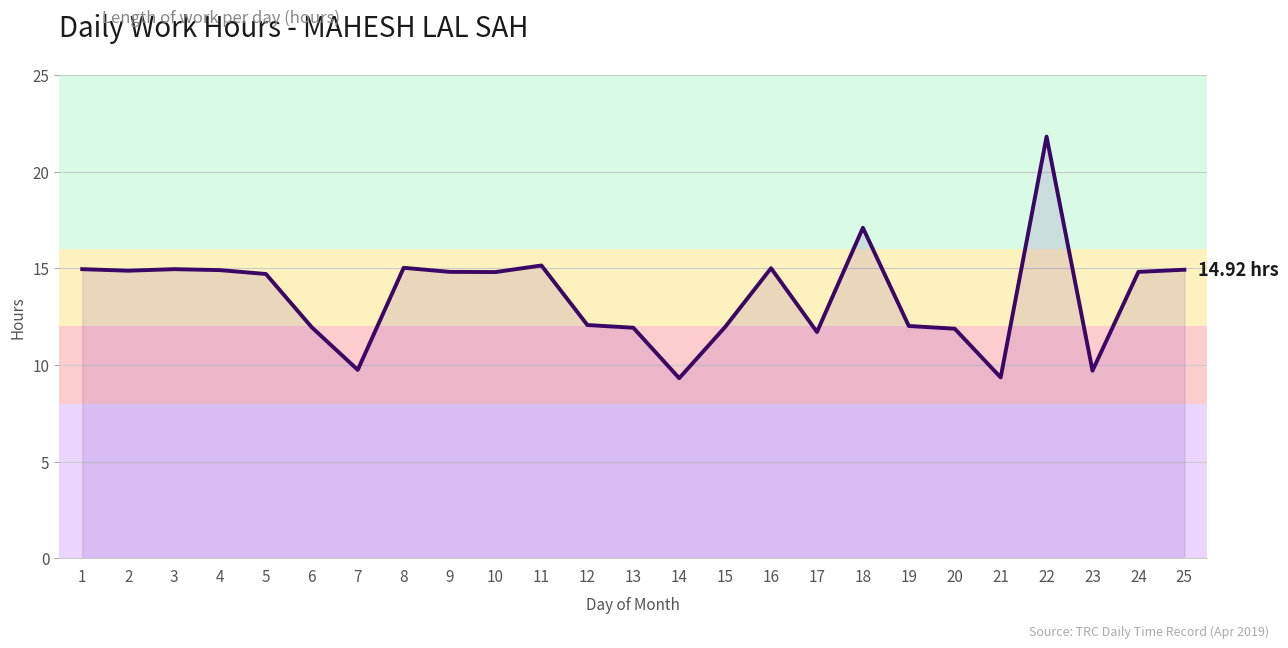

Which has a higher value, 7 or 24?

24